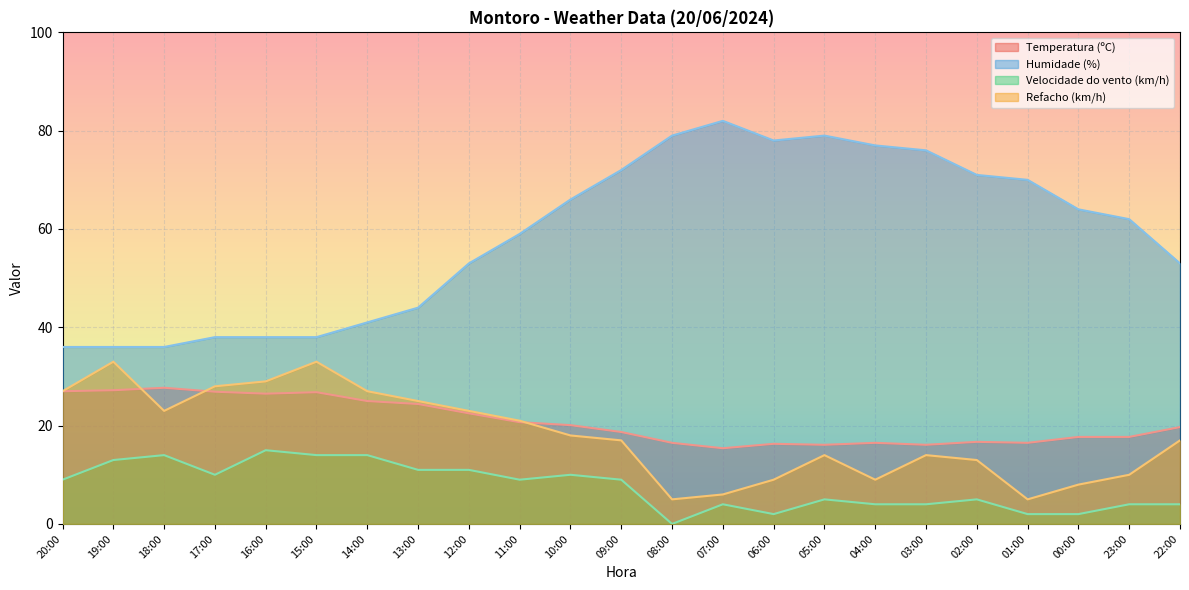

Rank the series by their maximum value, from highest to lowest.

Humidade (%), Refacho (km/h), Temperatura (ºC), Velocidade do vento (km/h)